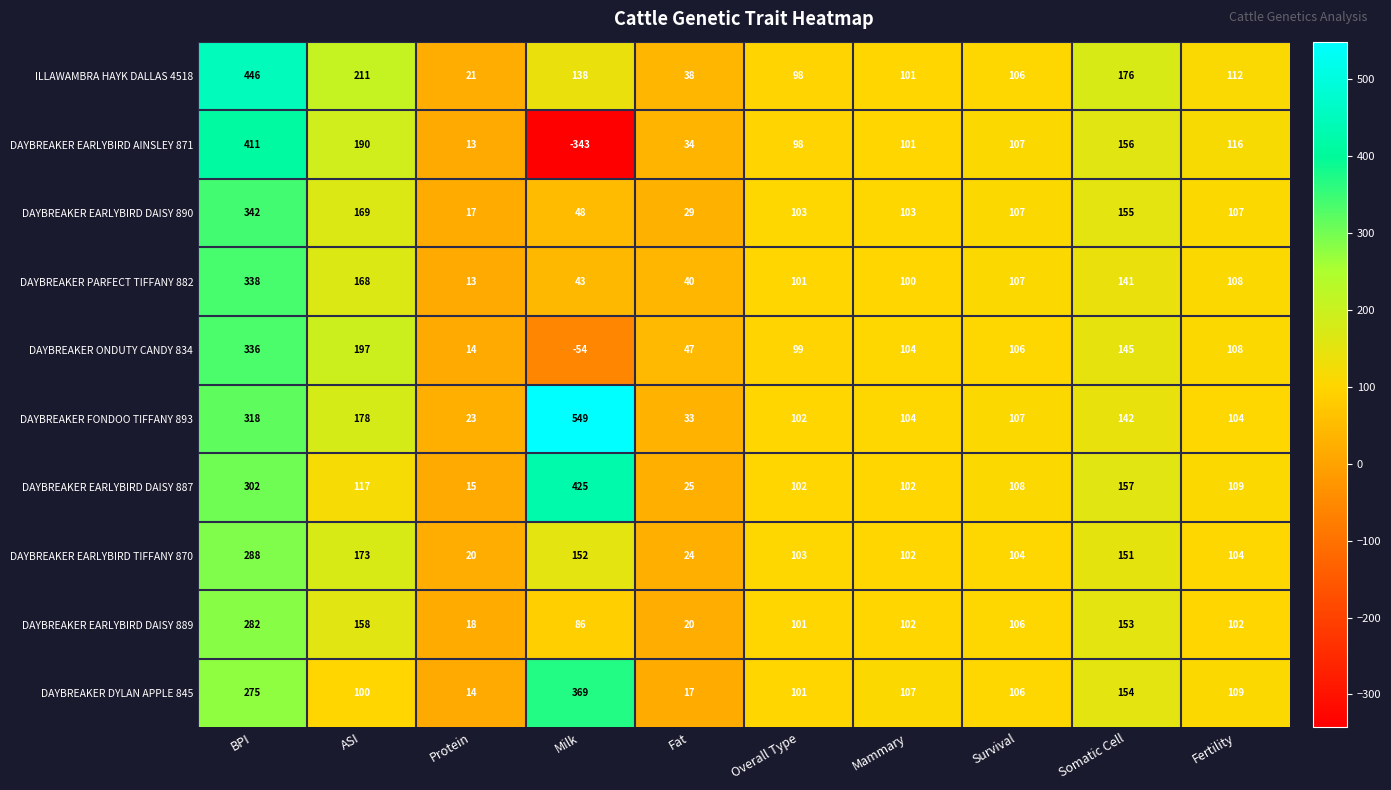

What is the spread (max minus min) of values at BPI?

171